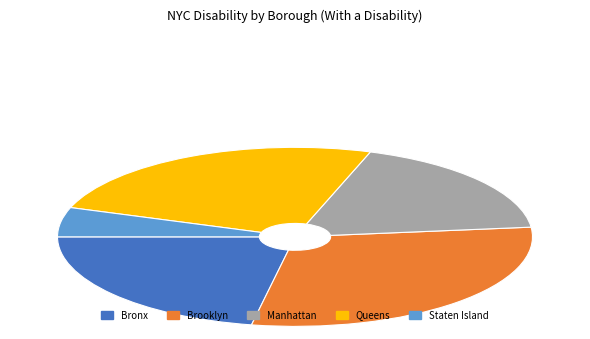

Which category has the biggest portion of the pie?

Brooklyn